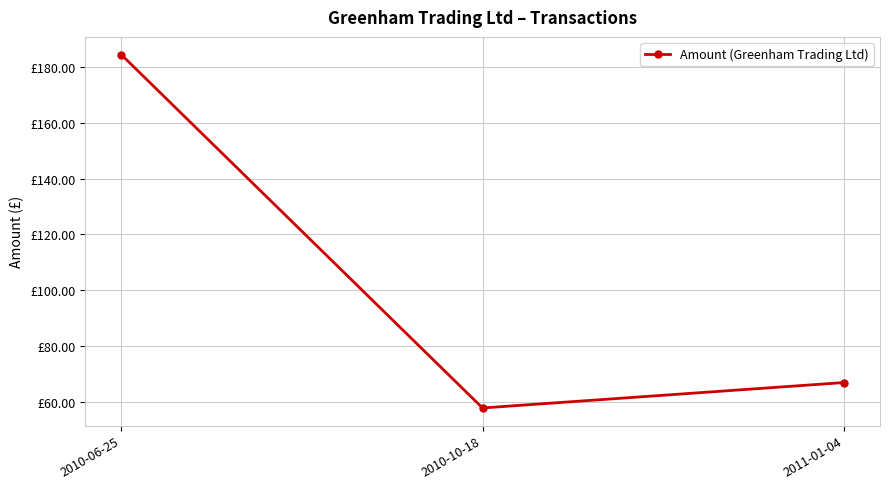

True or false: the data shows 57.7 at 2010-10-18.

True